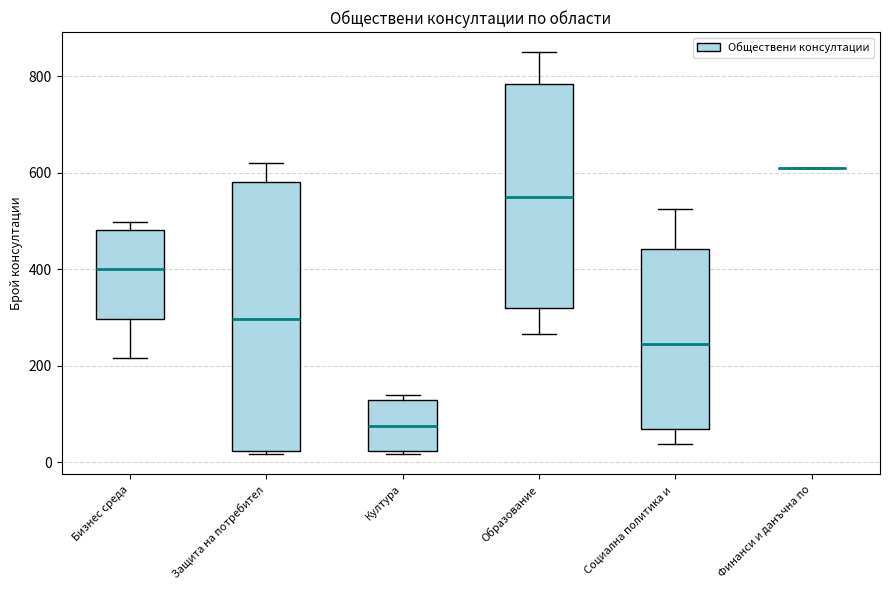

Where does the upper whisker of the box for Защита на потребител end on the y-axis? The values are not printed on the chart, so give them approximately, as read against the axis.

620